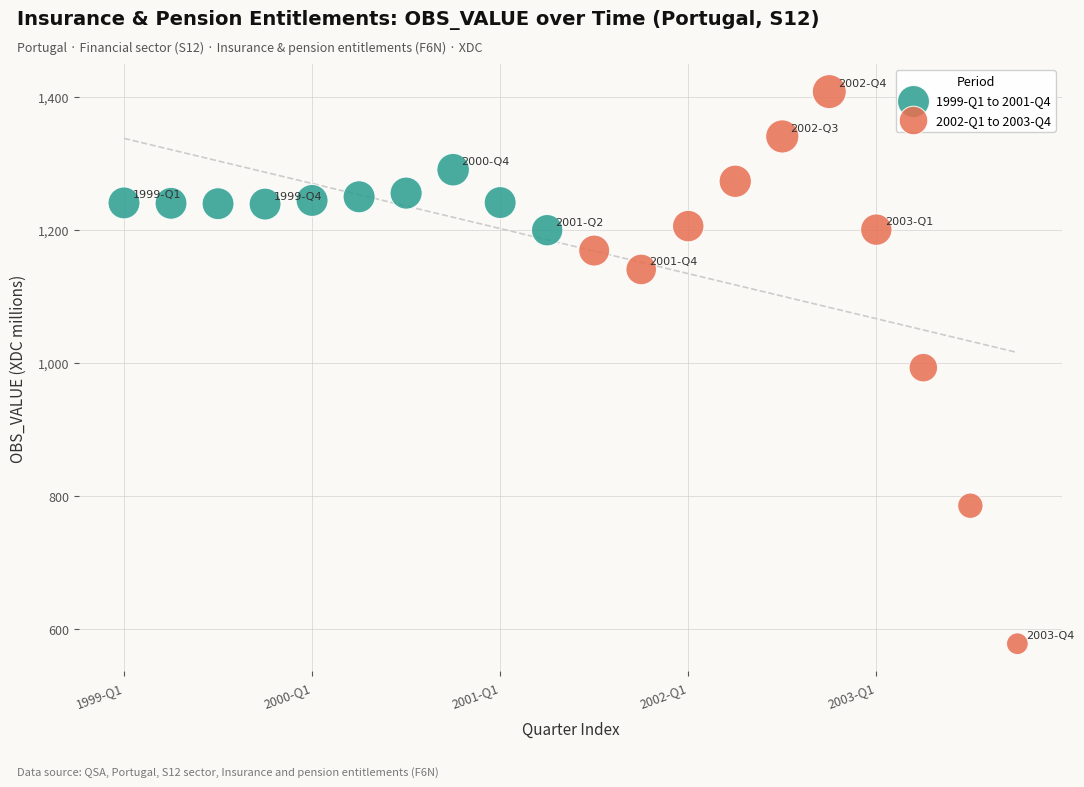

Which series has the widest spread of Y values?

2002-Q1 to 2003-Q4